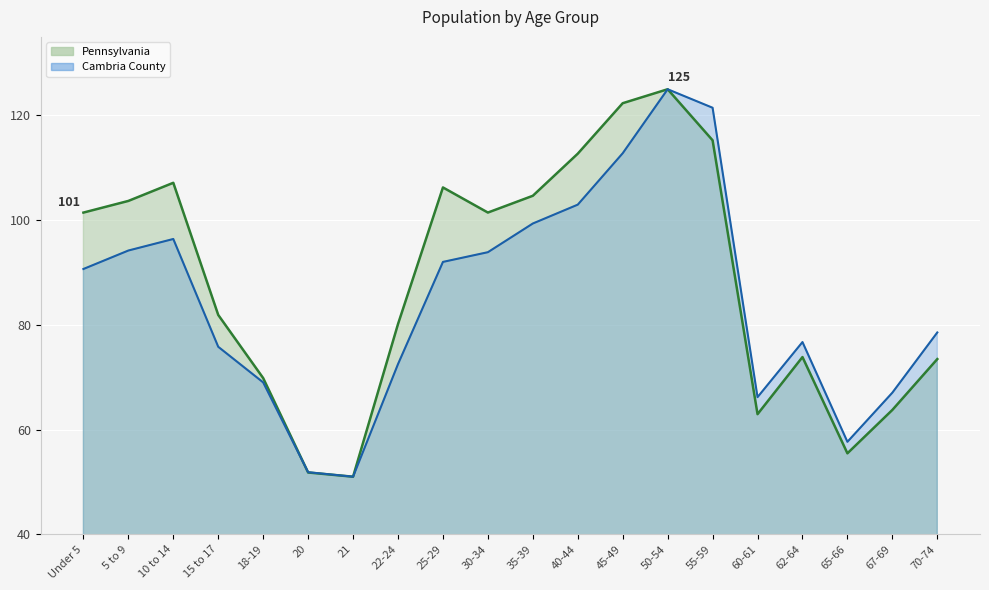

Where is the first local minimum for Cambria County?

21